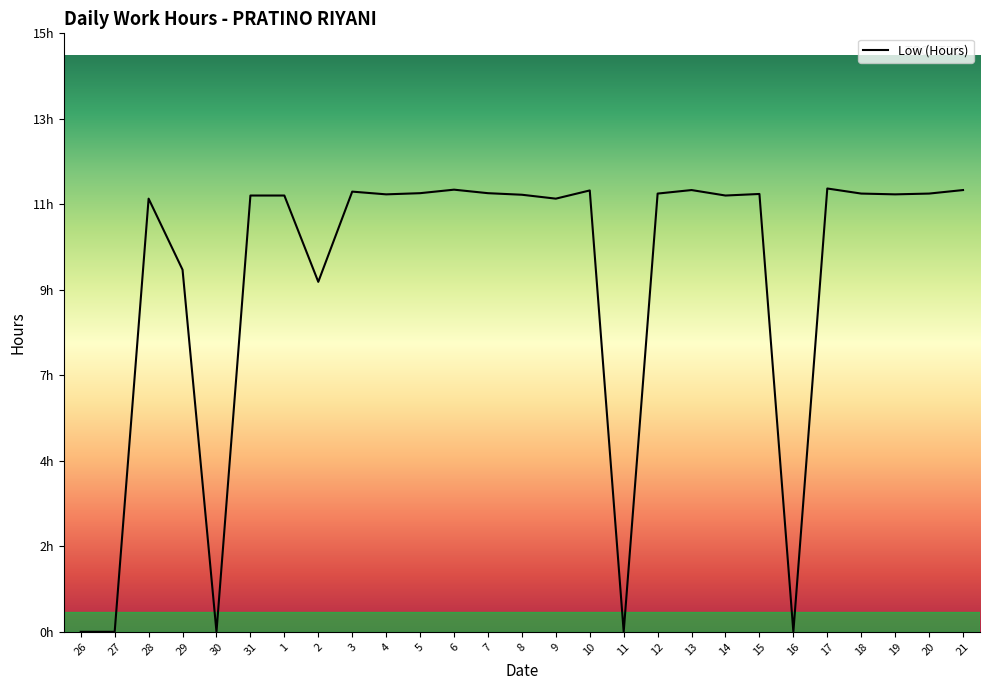

The value at 16 is 0.0. True or false?

True